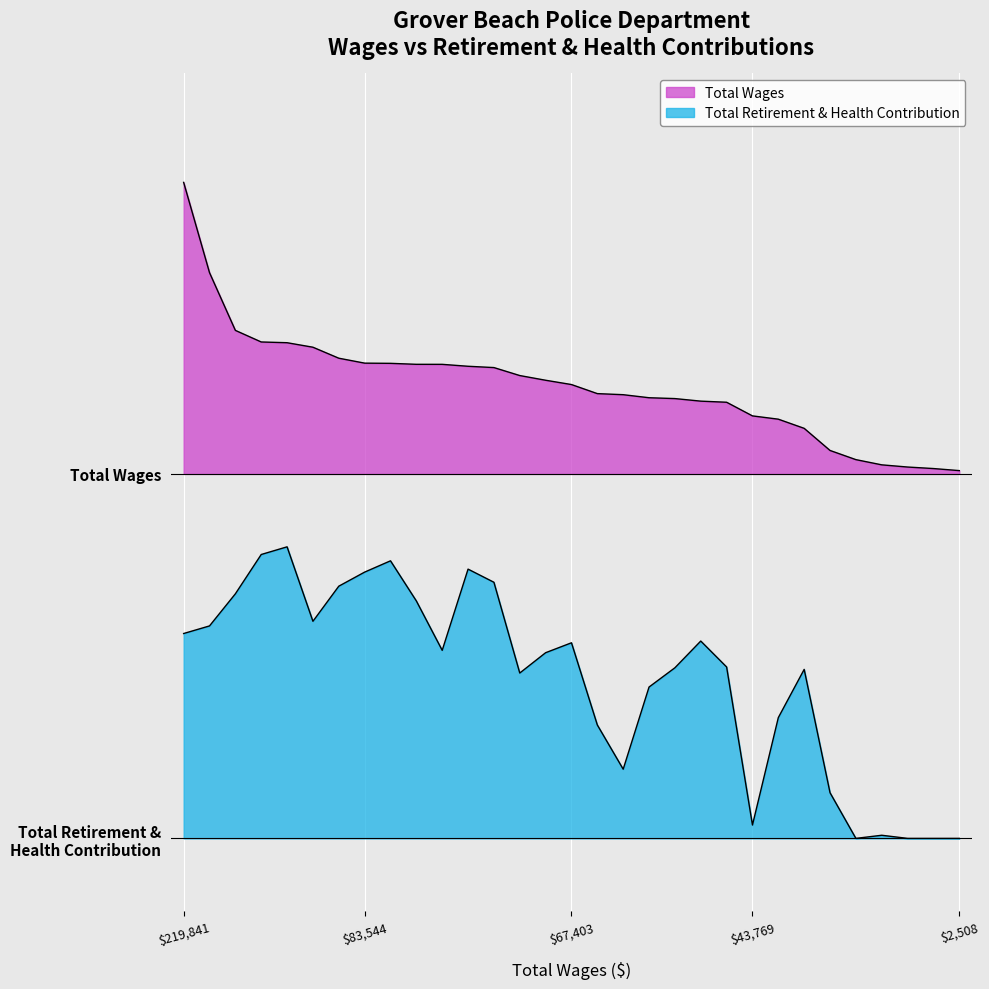

Which series changed the most between Police Officer and Police Reserve Level I?

Total Wages